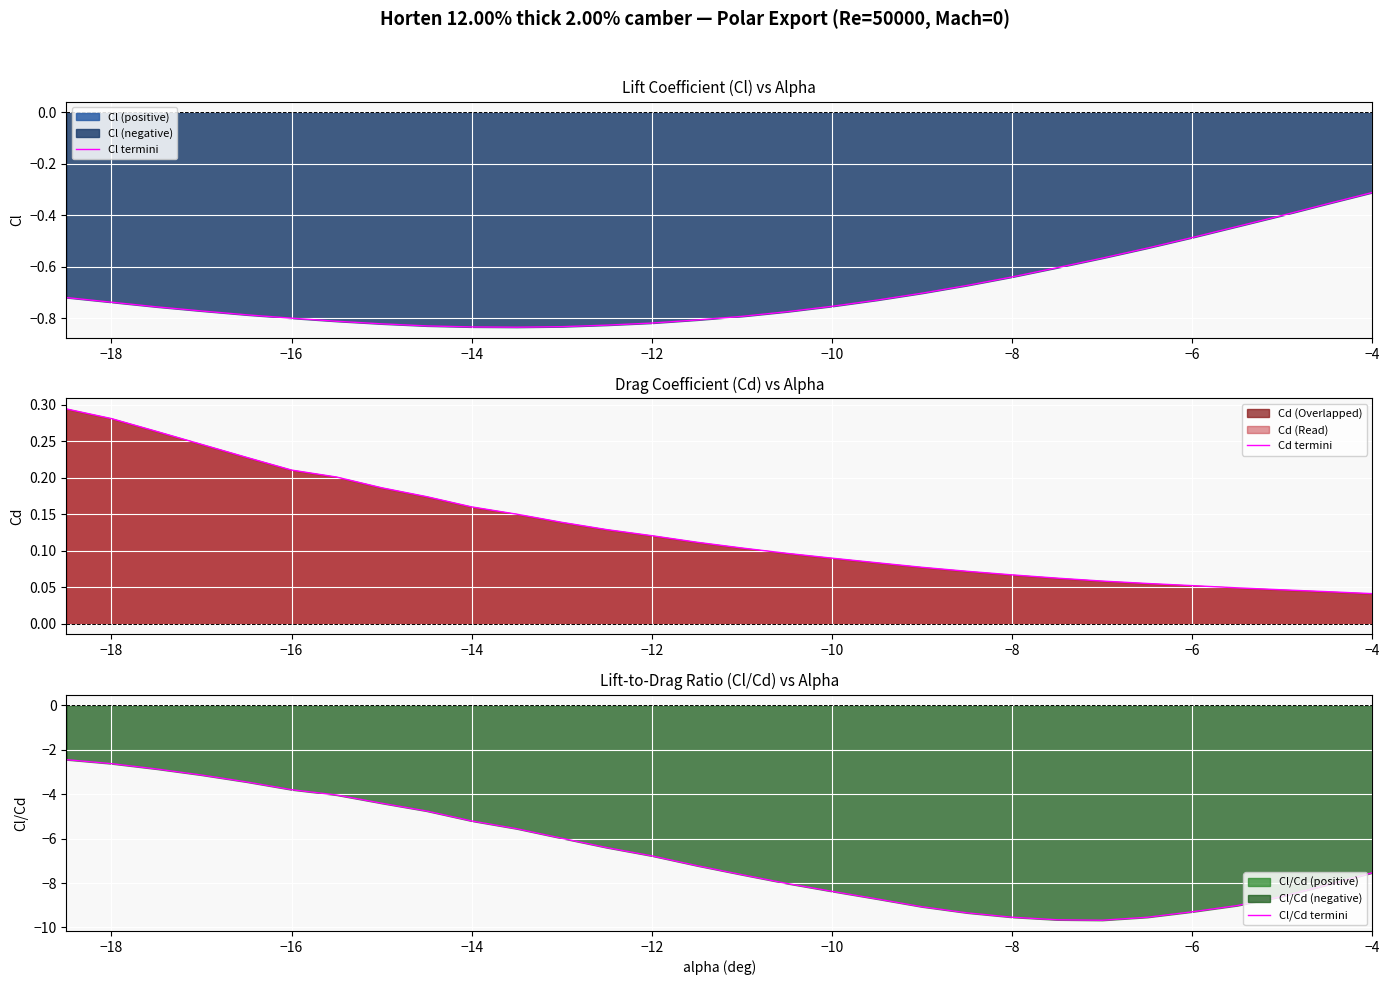

What is the minimum value for Cl/Cd termini?

-9.7